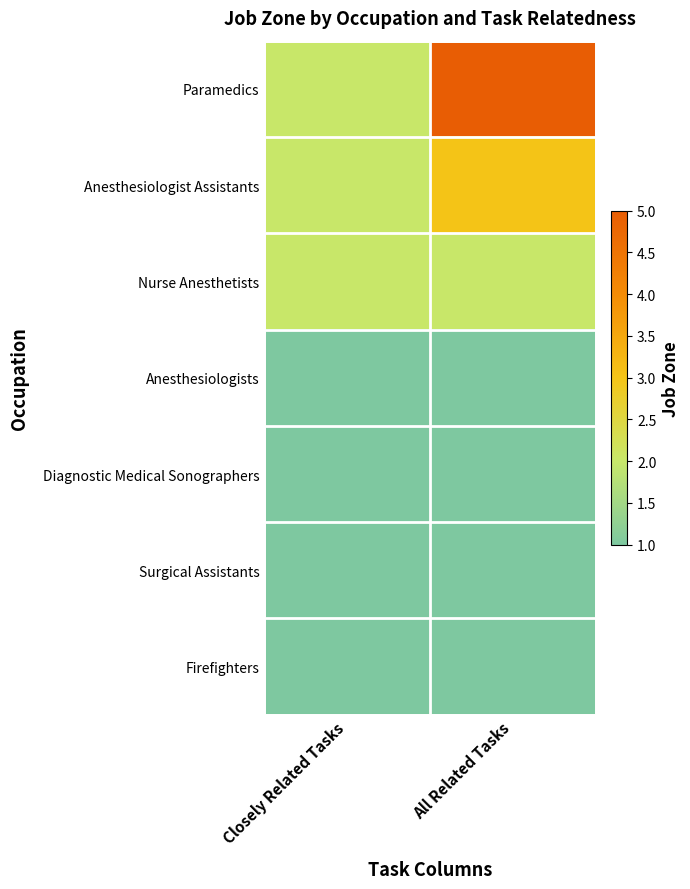

Reading left to right, transcribe all the data shown in this chart.

Paramedics: Closely Related Tasks=2	All Related Tasks=5
Anesthesiologist Assistants: Closely Related Tasks=2	All Related Tasks=3
Nurse Anesthetists: Closely Related Tasks=2	All Related Tasks=2
Anesthesiologists: Closely Related Tasks=1	All Related Tasks=1
Diagnostic Medical Sonographers: Closely Related Tasks=1	All Related Tasks=1
Surgical Assistants: Closely Related Tasks=1	All Related Tasks=1
Firefighters: Closely Related Tasks=1	All Related Tasks=1